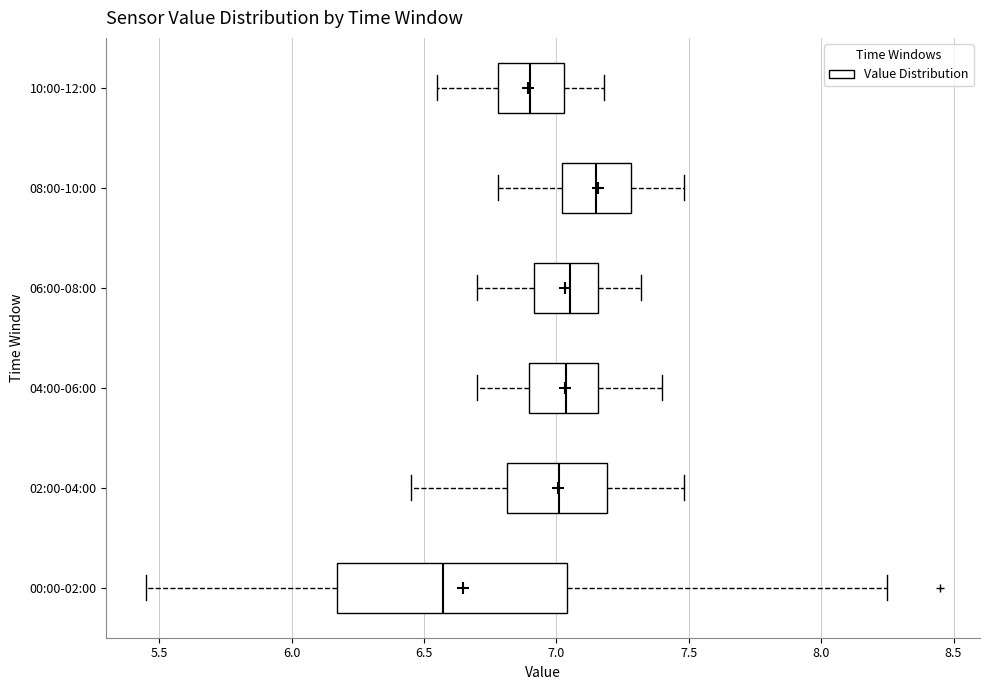

Comparing the boxes themselves (not the whiskers), which one is the widest?

00:00-02:00